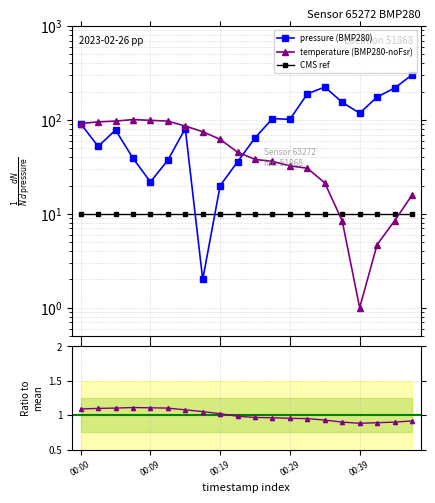

Reading left to right, extract all data points from this chart.

pressure (BMP280): 91.4	52.4	78.1	39.2	21.9	37.3	81.1	2.0	20.0	35.9	64.5	103.5	101.6	189.9	224.5	154.2	118.2	175.9	218.6	302.0
temperature (BMP280-noFsr): 91.7	95.4	97.3	101.0	99.1	97.3	86.2	75.1	62.1	45.4	38.0	36.2	32.5	30.6	21.4	8.4	1.0	4.7	8.4	15.8
CMS ref: 10.0	10.0	10.0	10.0	10.0	10.0	10.0	10.0	10.0	10.0	10.0	10.0	10.0	10.0	10.0	10.0	10.0	10.0	10.0	10.0
Ratio to mean temp: 1.1	1.1	1.1	1.1	1.1	1.1	1.1	1.1	1.0	1.0	1.0	1.0	1.0	1.0	0.9	0.9	0.9	0.9	0.9	0.9